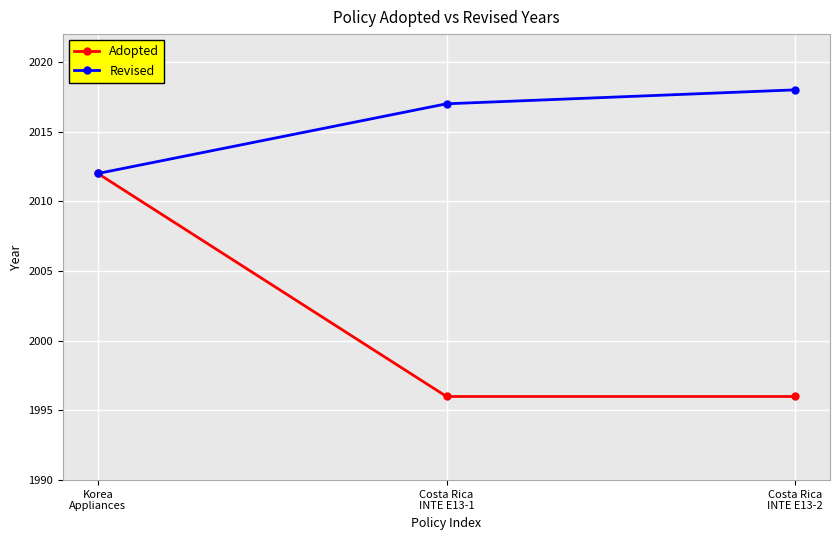

List the series in order of their overall mean, lowest first.

Adopted, Revised